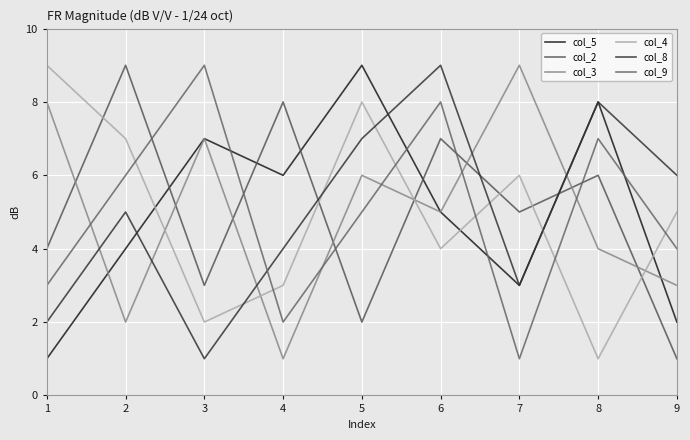

What is the difference between the maximum and minimum values in the col_5 series?

8